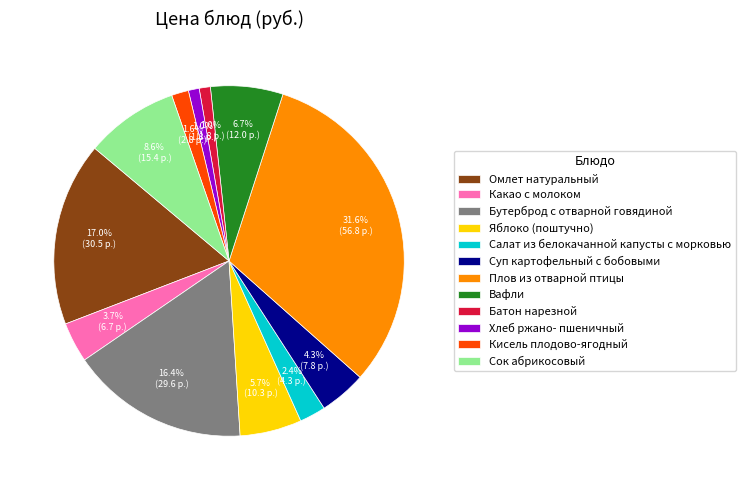

What percentage is the Бутерброд с отварной говядиной slice, to the nearest percent?

16%